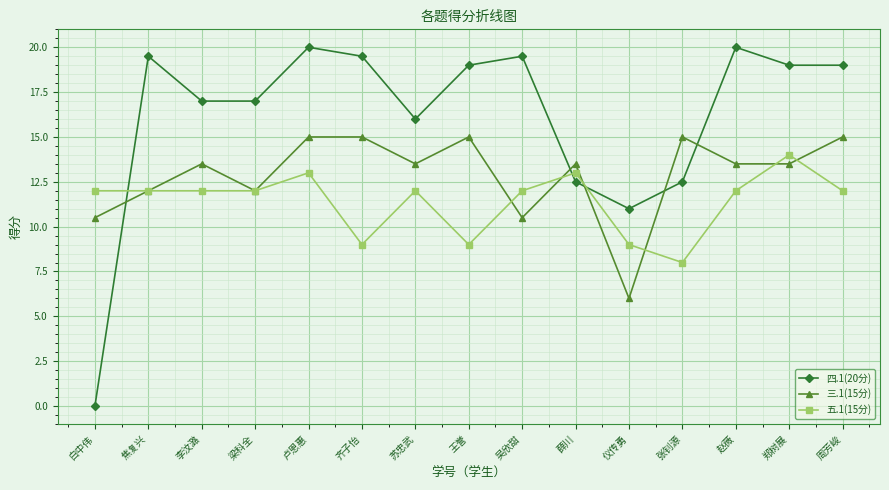

At which category does 三.1(15分) reach its first local valley?

梁科全